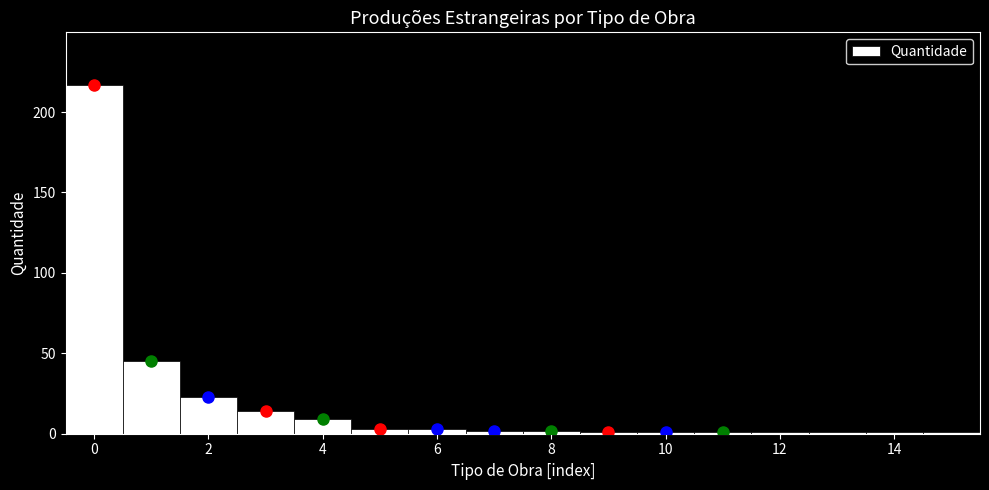

Reading left to right, transcribe this chart: for each bar, give the range it covers on the x-axis and its height. Neither the bar edges nor the heights are printed on the chart, so give them approximately, as read against the axes.

-0.5 to 0.5: 215
0.5 to 1.5: 45
1.5 to 2.5: 25
2.5 to 3.5: 15
3.5 to 4.5: 10
4.5 to 5.5: under 5
5.5 to 6.5: under 5
6.5 to 7.5: under 5
7.5 to 8.5: under 5
8.5 to 9.5: under 5
9.5 to 10.5: under 5
10.5 to 11.5: under 5
11.5 to 12.5: under 5
12.5 to 13.5: under 5
13.5 to 14.5: under 5
14.5 to 15.5: under 5